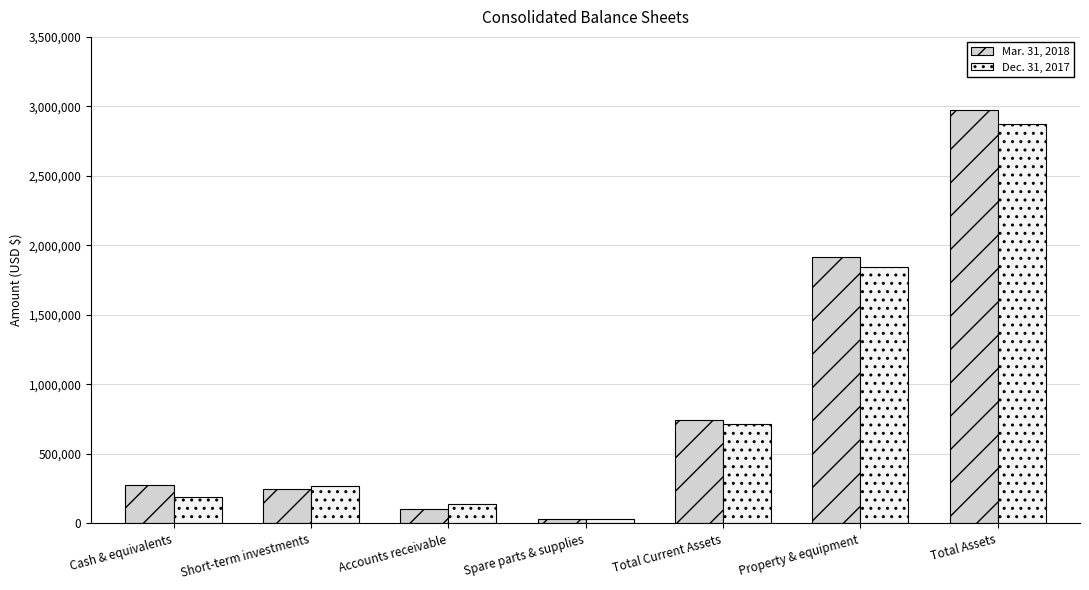

What are all the series names shown in the legend?

Mar. 31, 2018, Dec. 31, 2017